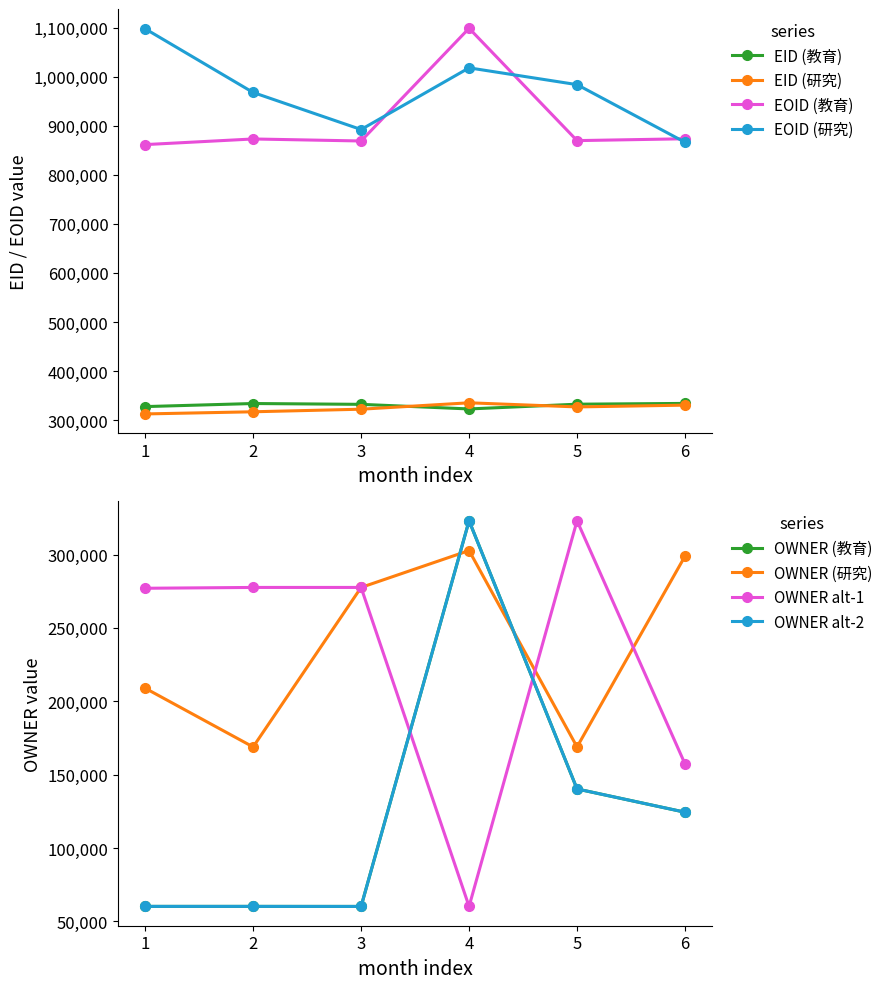

What is the ratio of the value at 5 to the value at 1?

1.0